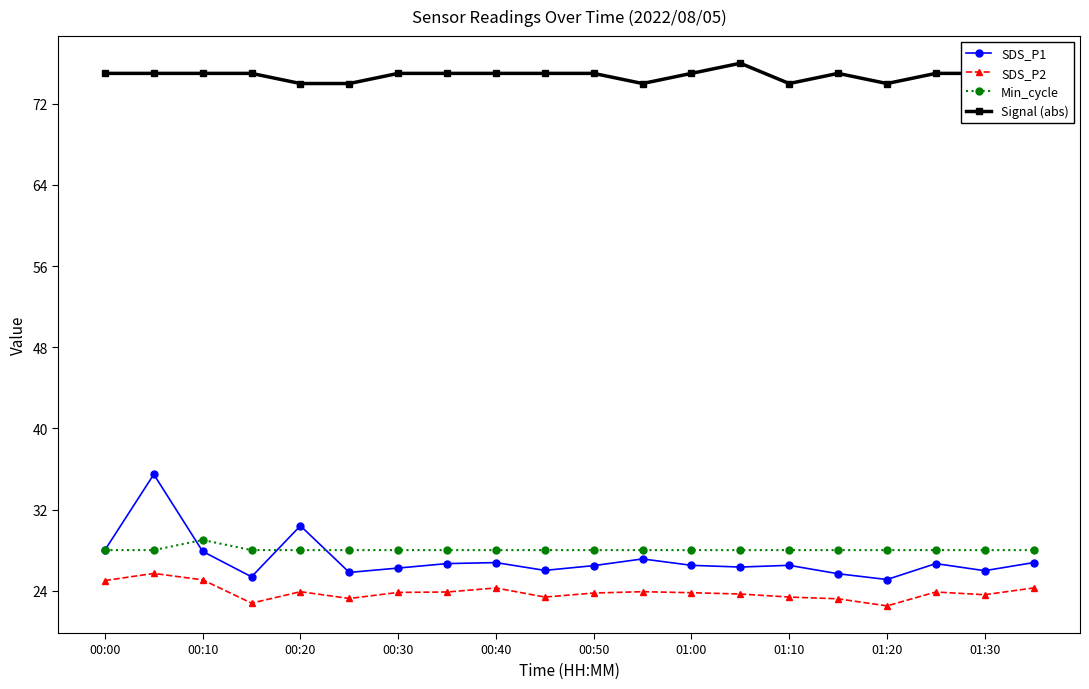

Rank the series by their maximum value, from highest to lowest.

Signal (abs), SDS_P1, Min_cycle, SDS_P2